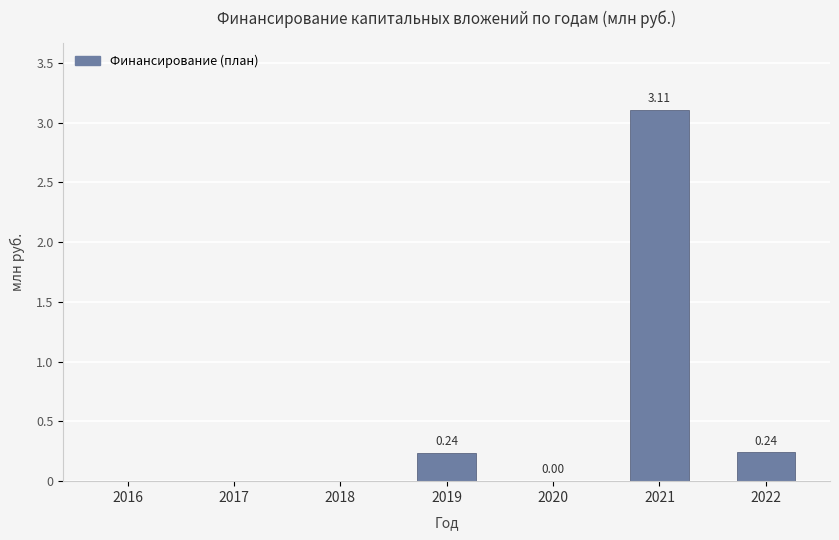

Which has a higher value, 2021 or 2020?

2021